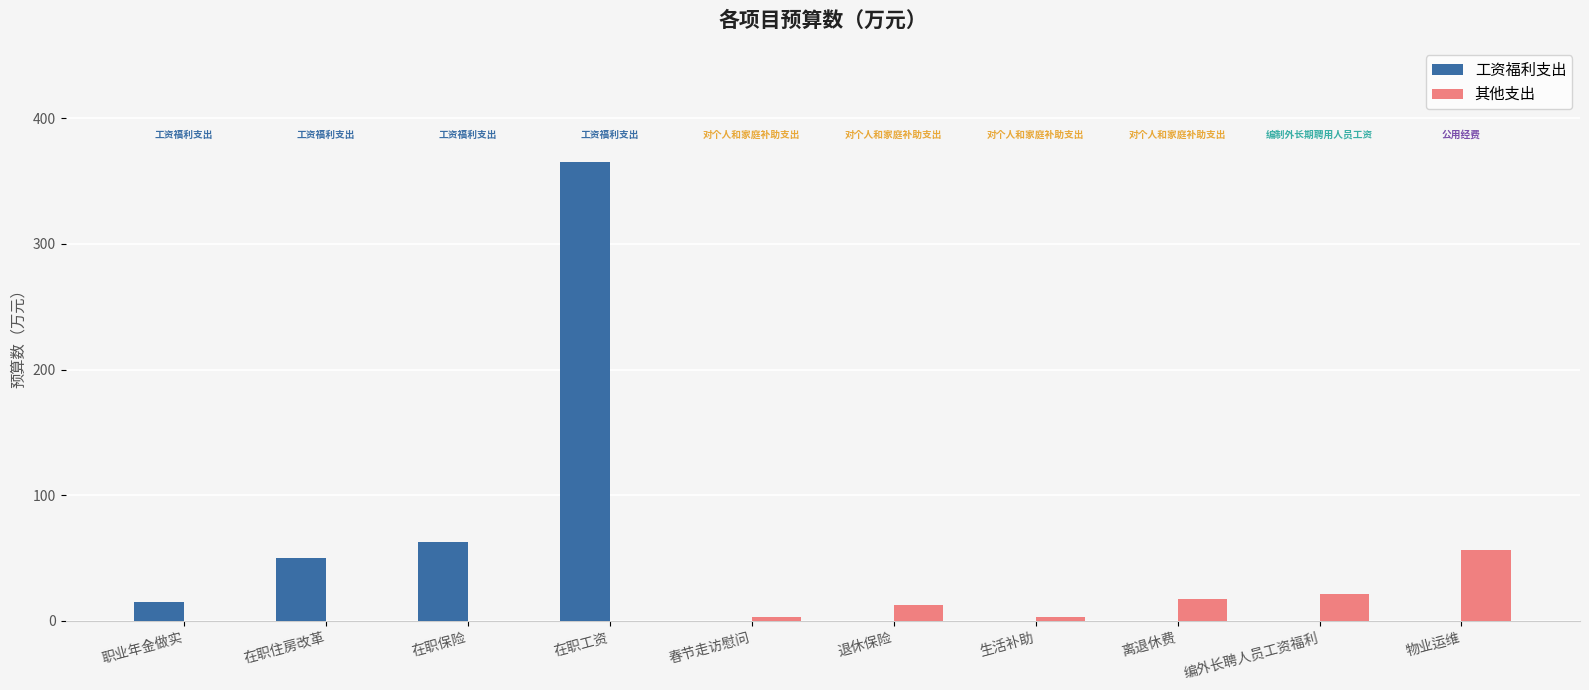

Which series has the widest spread of values?

工资福利支出